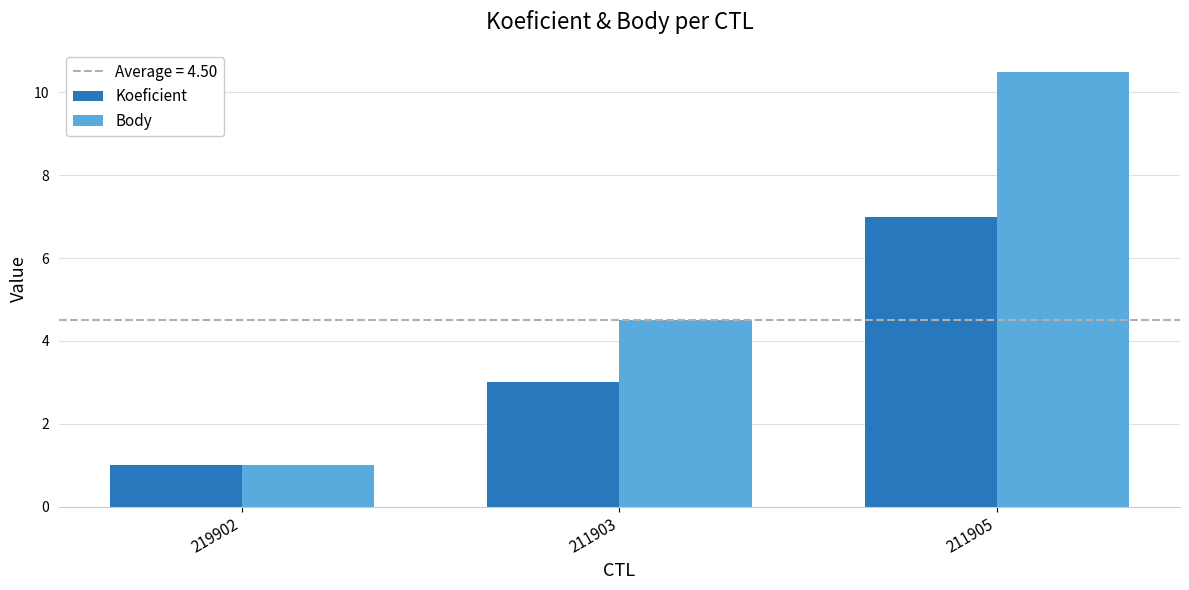

How many bars are there in total?

6